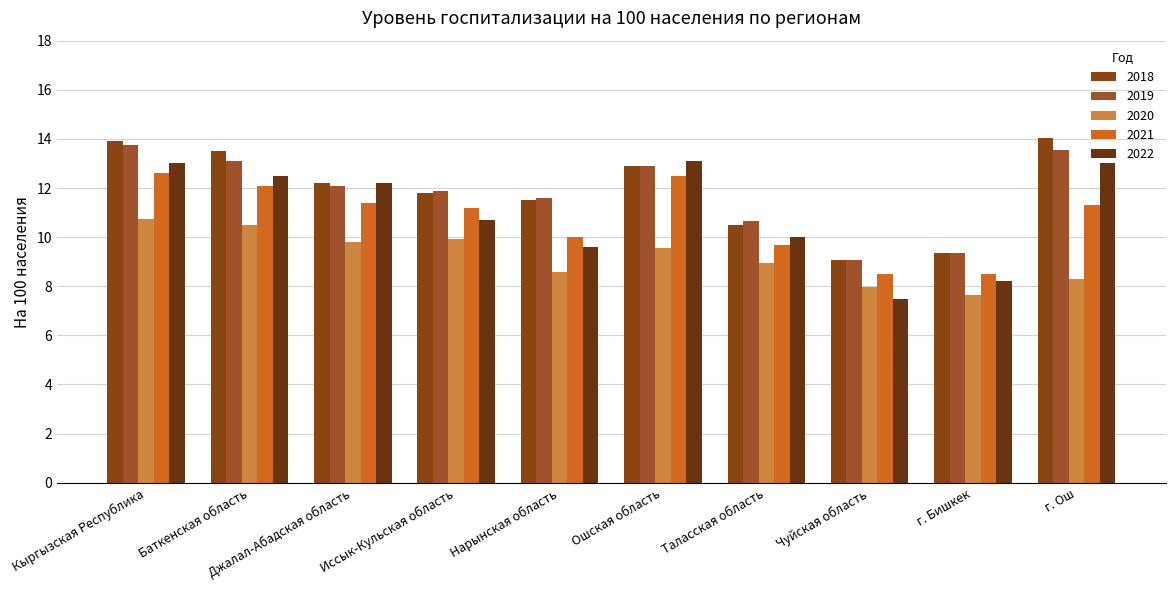

What is the label of the 8th bar from the right?

Джалал-Абадская область